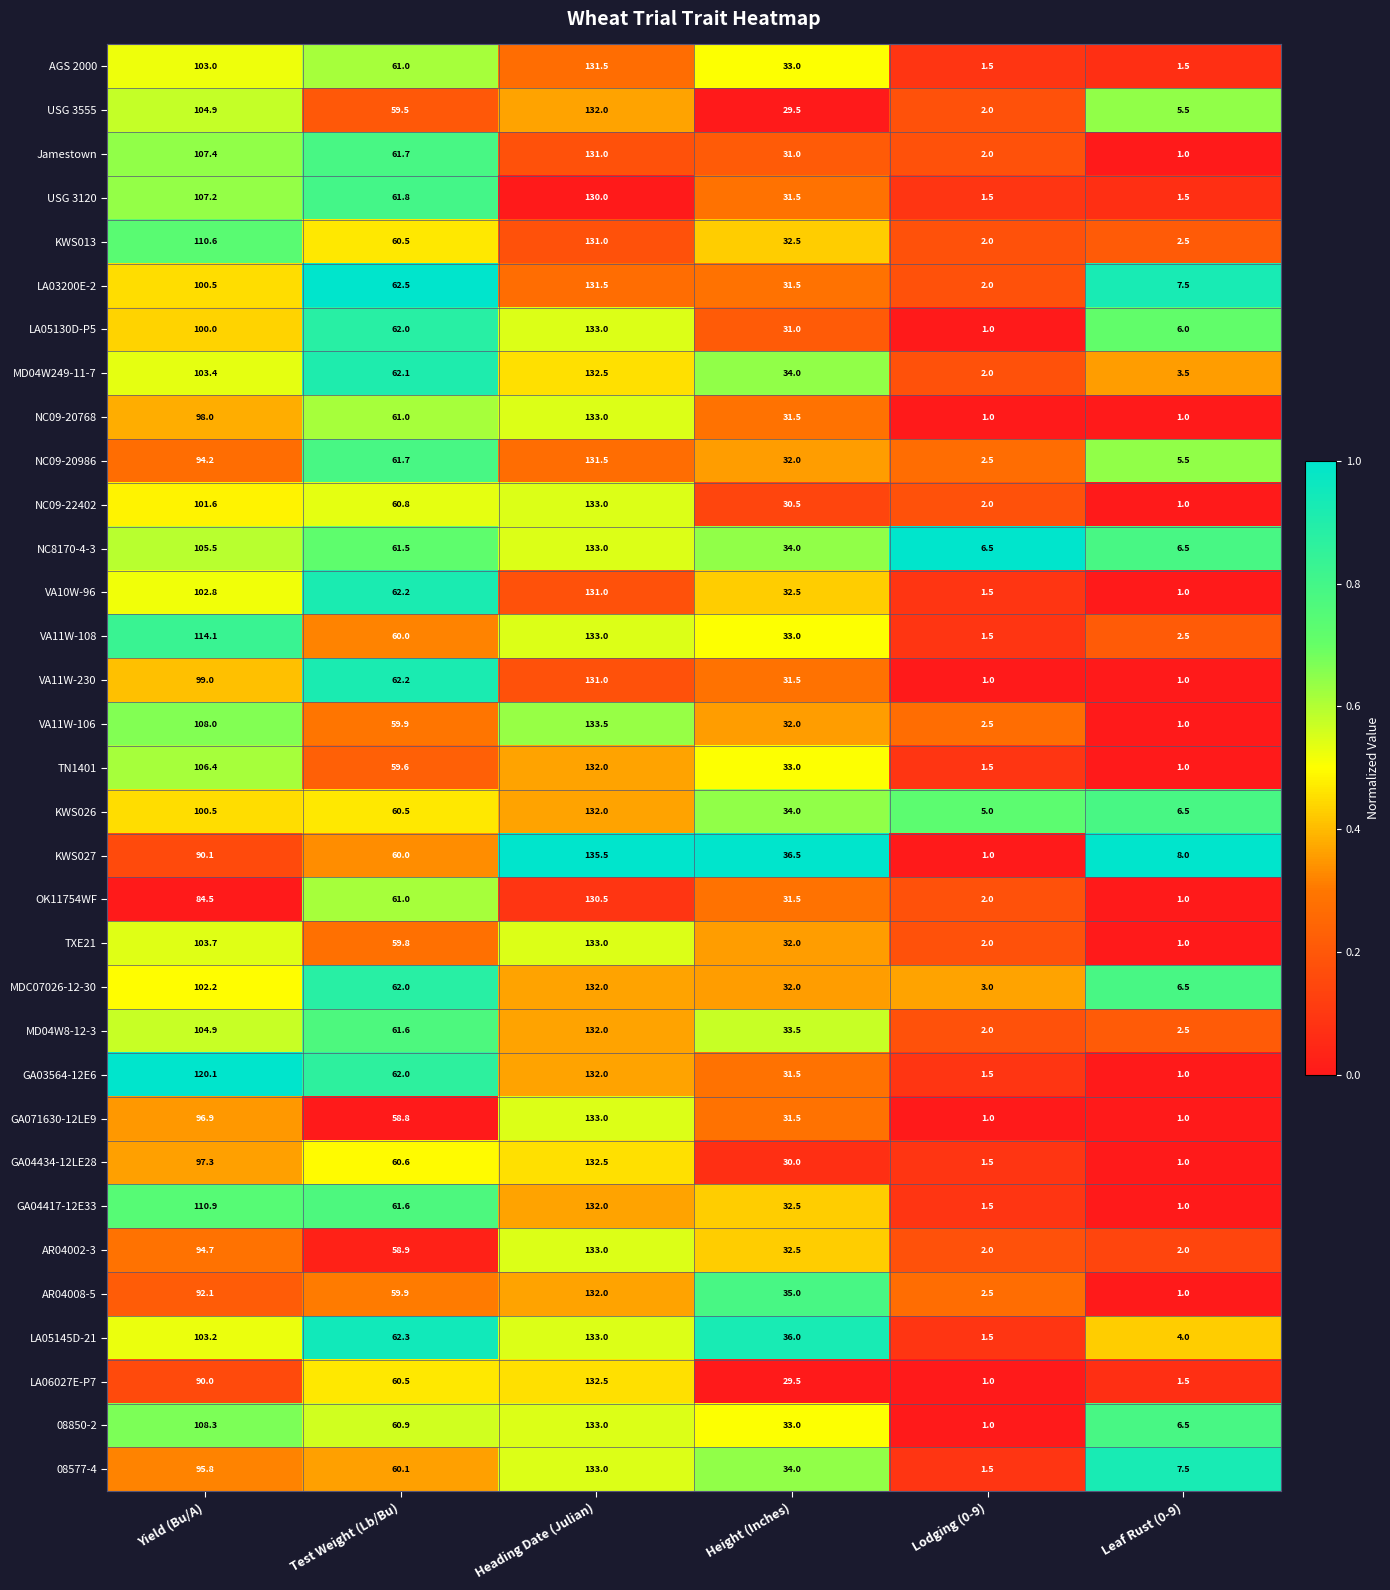

List the labels in order of MDC07026-12-30 value, smallest first.

Lodging (0-9), Leaf Rust (0-9), Height (Inches), Test Weight (Lb/Bu), Yield (Bu/A), Heading Date (Julian)